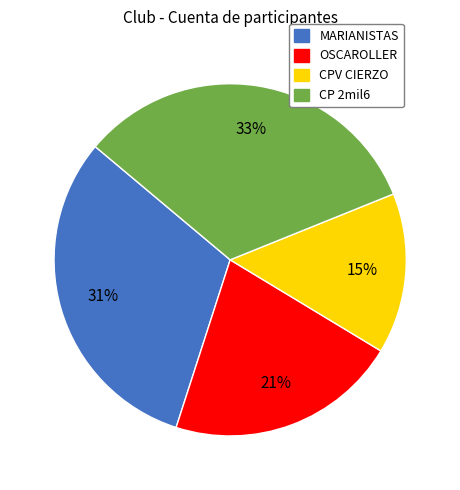

To the nearest percent, what is the difference between the largest and smallest slice percentages?

18%